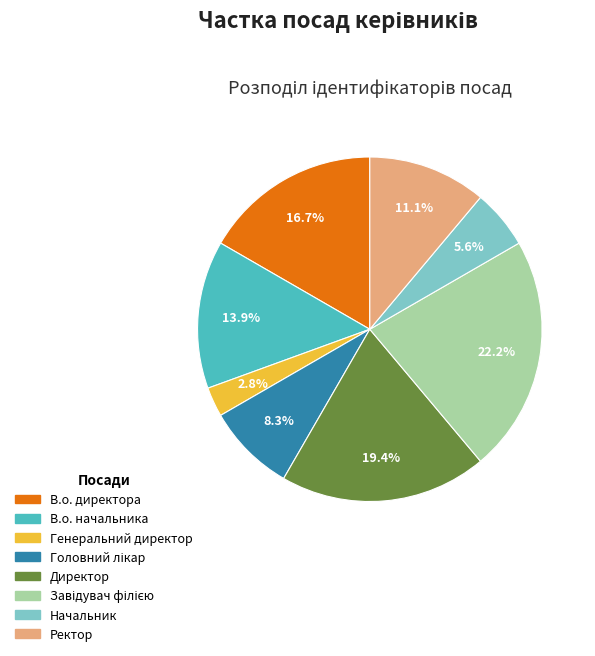

Does Директор account for over 50% of the chart?

No